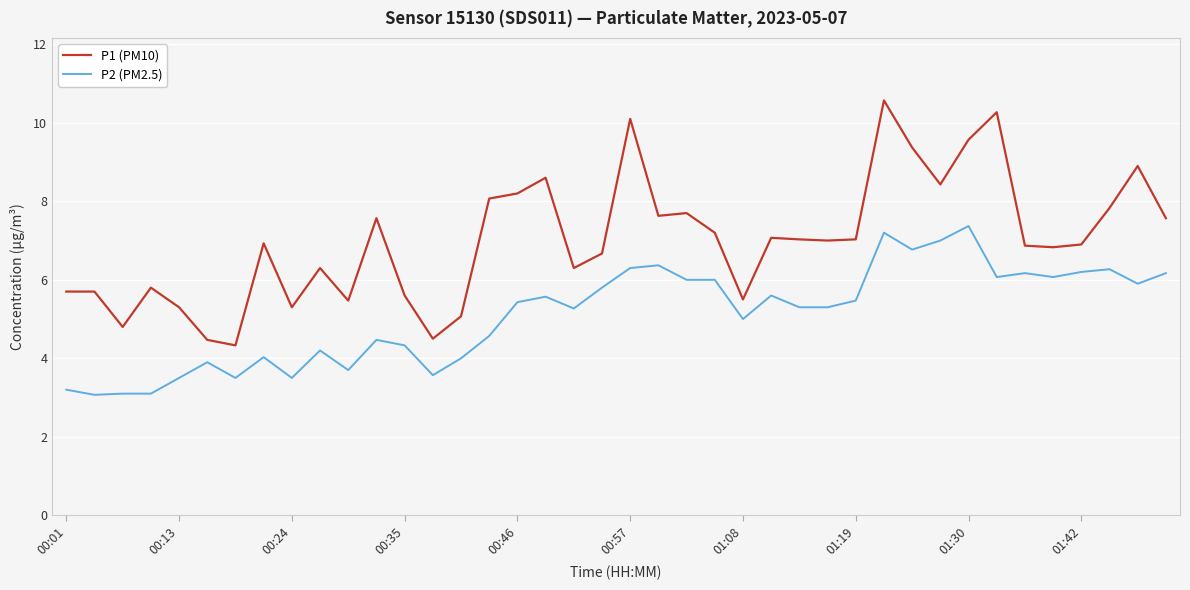

Rank the series by their average value, from highest to lowest.

P1 (PM10), P2 (PM2.5)